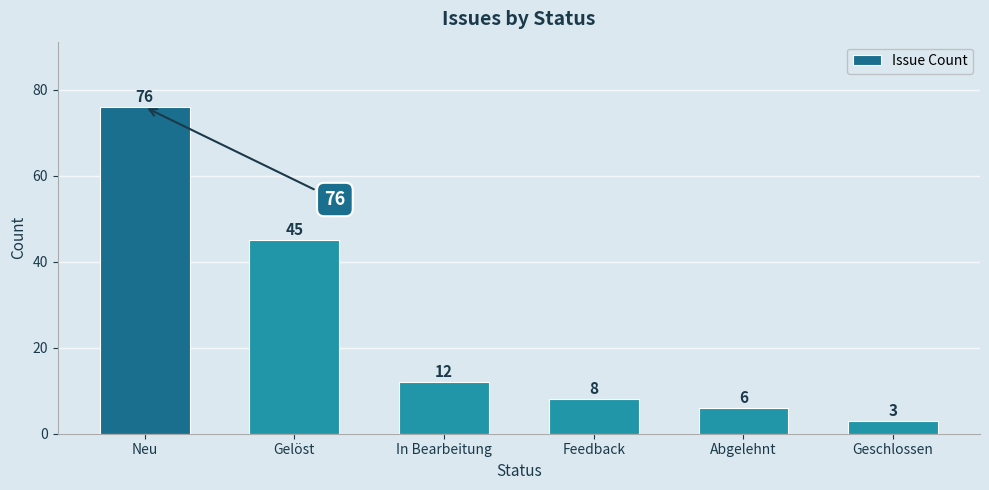

What is the average value?

25